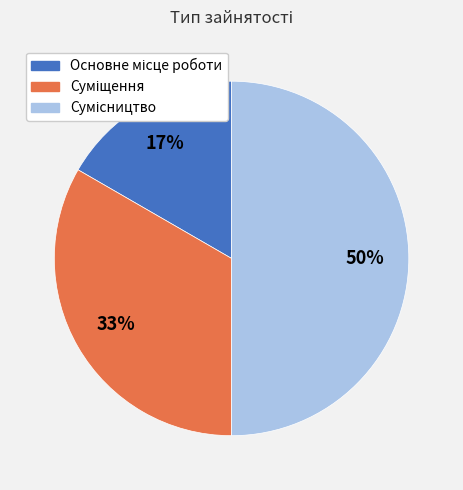

To the nearest percent, what is the average slice percentage?

33%